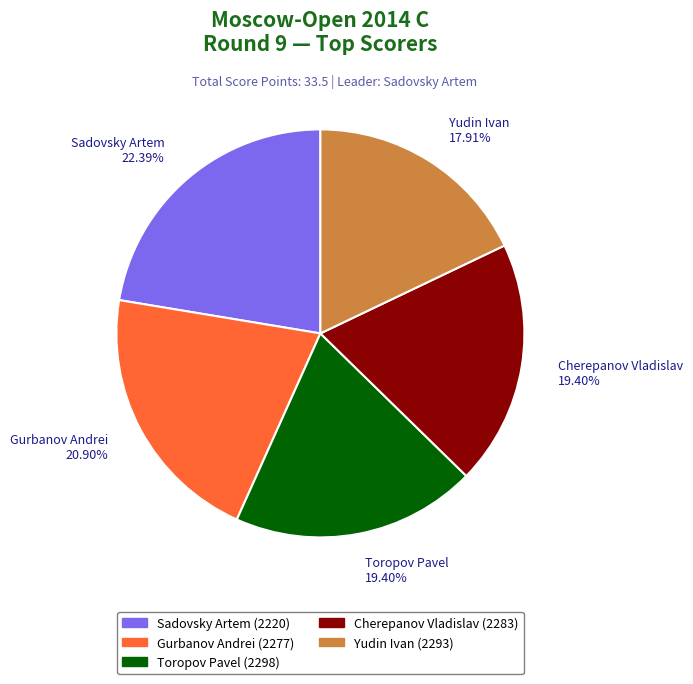

What is the largest slice in the pie chart?

Sadovsky Artem